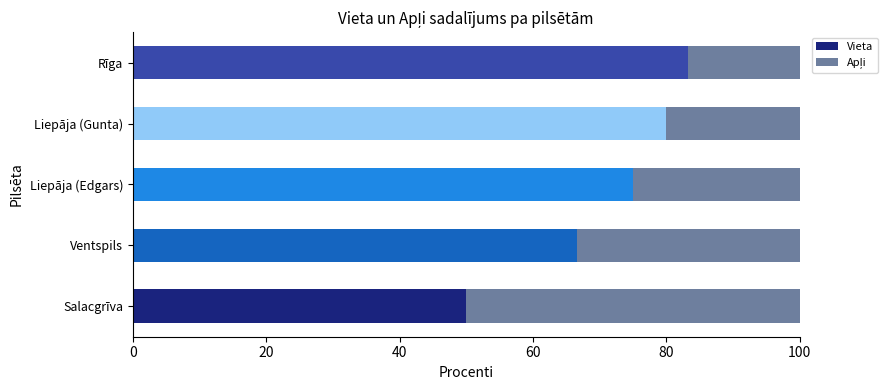

The Vieta series shows 75.0 at Liepāja (Edgars). True or false?

True